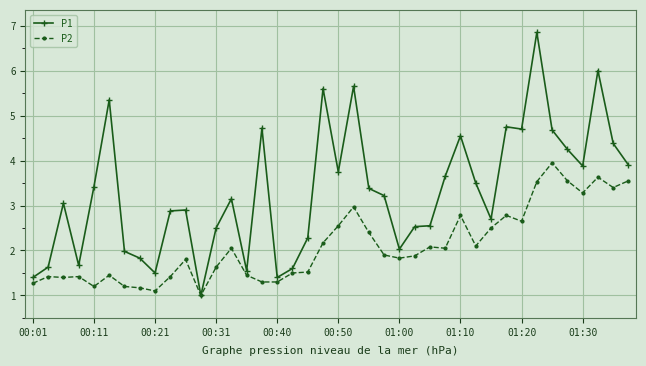

List the series in order of their overall mean, highest first.

P1, P2